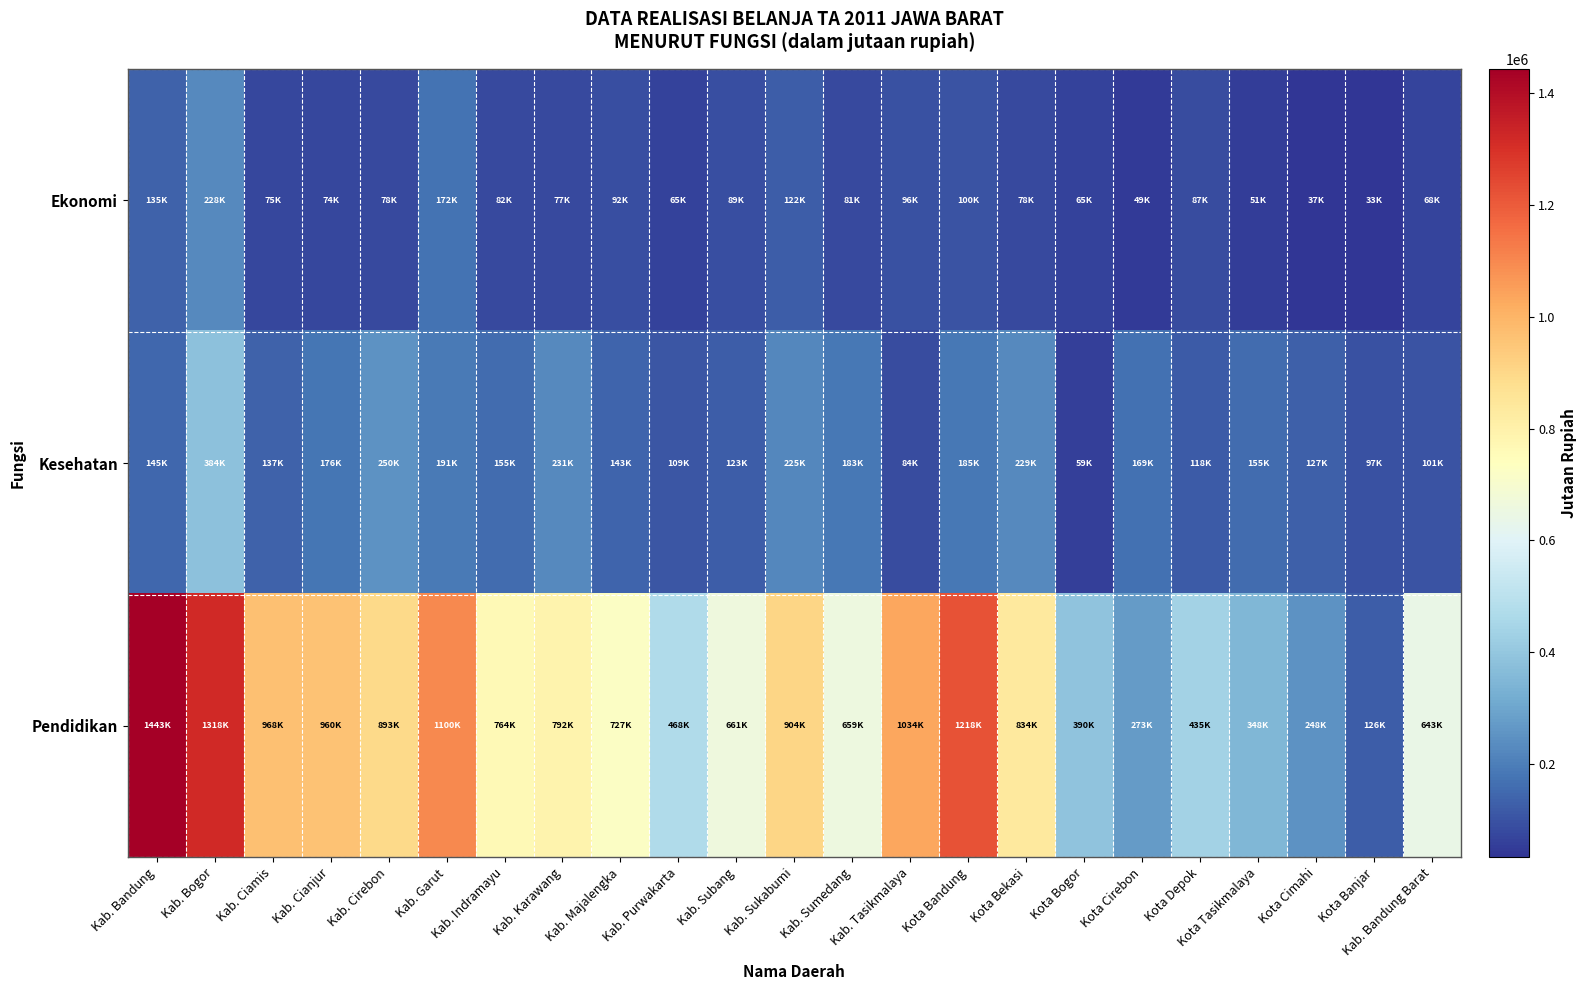

Reading left to right, list all the values displayed in this chart.

Ekonomi: Kab. Bandung=135490.0	Kab. Bogor=227952.0	Kab. Ciamis=75069.4	Kab. Cianjur=73826.2	Kab. Cirebon=77862.8	Kab. Garut=171842.1	Kab. Indramayu=81808.2	Kab. Karawang=77437.6	Kab. Majalengka=91945.5	Kab. Purwakarta=65331.2	Kab. Subang=89434.8	Kab. Sukabumi=121757.7	Kab. Sumedang=80597.4	Kab. Tasikmalaya=96121.2	Kota Bandung=100078.1	Kota Bekasi=78040.6	Kota Bogor=64529.2	Kota Cirebon=49101.9	Kota Depok=86958.3	Kota Tasikmalaya=50874.6	Kota Cimahi=36818.9	Kota Banjar=32841.1	Kab. Bandung Barat=67553.7
Kesehatan: Kab. Bandung=144909.2	Kab. Bogor=384247.1	Kab. Ciamis=137402.3	Kab. Cianjur=176147.2	Kab. Cirebon=249848.9	Kab. Garut=191131.4	Kab. Indramayu=154966.0	Kab. Karawang=231008.2	Kab. Majalengka=142861.6	Kab. Purwakarta=109123.5	Kab. Subang=122889.3	Kab. Sukabumi=224821.1	Kab. Sumedang=183234.6	Kab. Tasikmalaya=84121.4	Kota Bandung=184731.4	Kota Bekasi=228509.6	Kota Bogor=59186.6	Kota Cirebon=168992.5	Kota Depok=117530.3	Kota Tasikmalaya=155324.8	Kota Cimahi=126759.1	Kota Banjar=97028.7	Kab. Bandung Barat=101058.1
Pendidikan: Kab. Bandung=1443498.4	Kab. Bogor=1317868.8	Kab. Ciamis=968475.3	Kab. Cianjur=960459.0	Kab. Cirebon=892550.5	Kab. Garut=1100366.2	Kab. Indramayu=764334.0	Kab. Karawang=792355.5	Kab. Majalengka=726644.0	Kab. Purwakarta=468211.9	Kab. Subang=661200.0	Kab. Sukabumi=904320.7	Kab. Sumedang=658755.5	Kab. Tasikmalaya=1033575.1	Kota Bandung=1218271.3	Kota Bekasi=833812.2	Kota Bogor=390192.2	Kota Cirebon=272689.5	Kota Depok=435410.9	Kota Tasikmalaya=348321.8	Kota Cimahi=248334.3	Kota Banjar=125973.6	Kab. Bandung Barat=643327.3